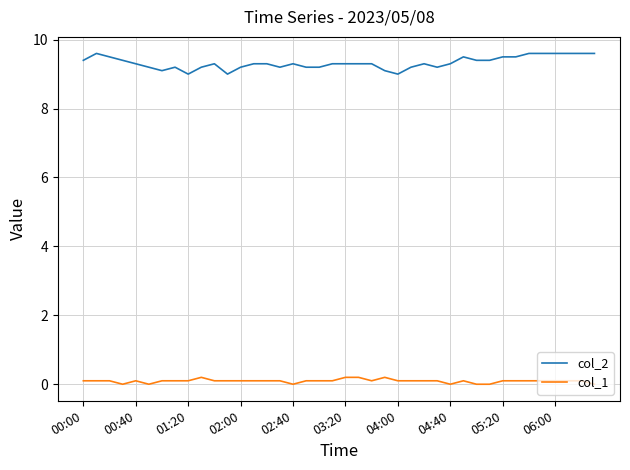

What is the highest value of the col_1 series?

0.2